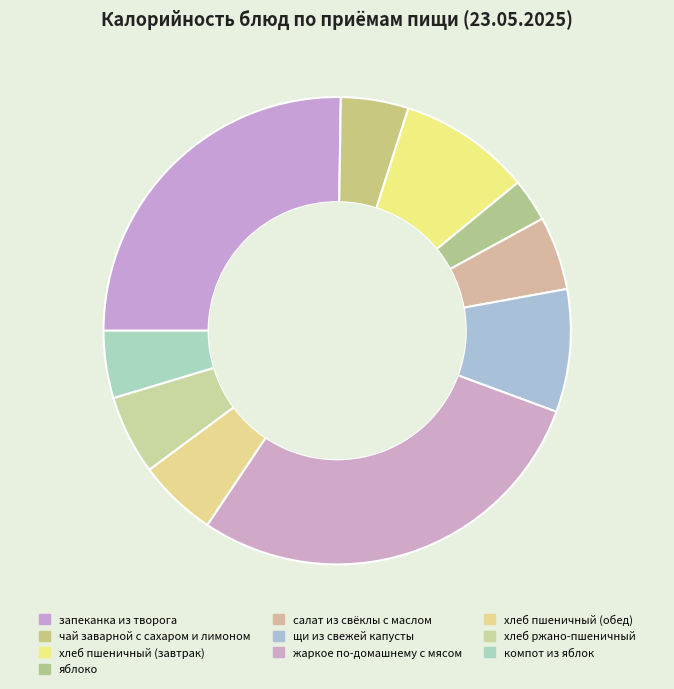

True or false: хлеб пшеничный (обед) accounts for 5% of the total.

True